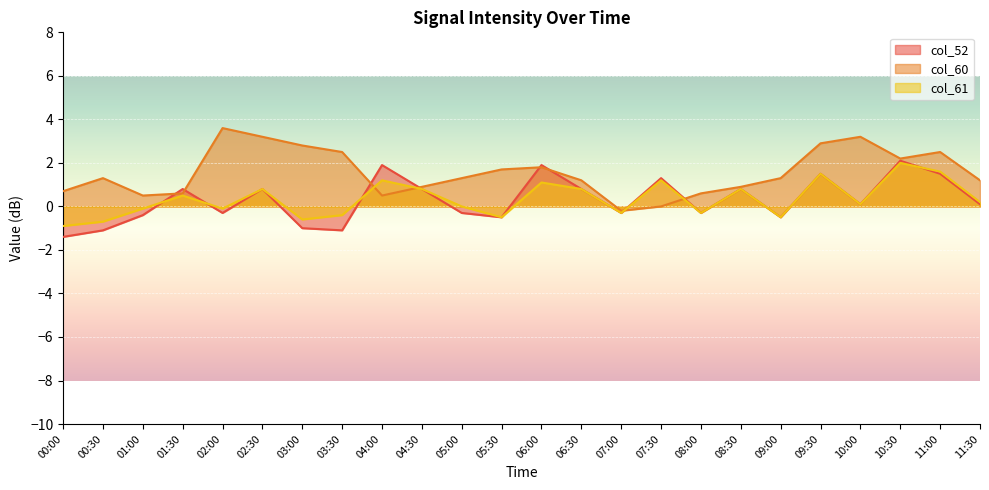

How many values in col_52 are below zero?

11